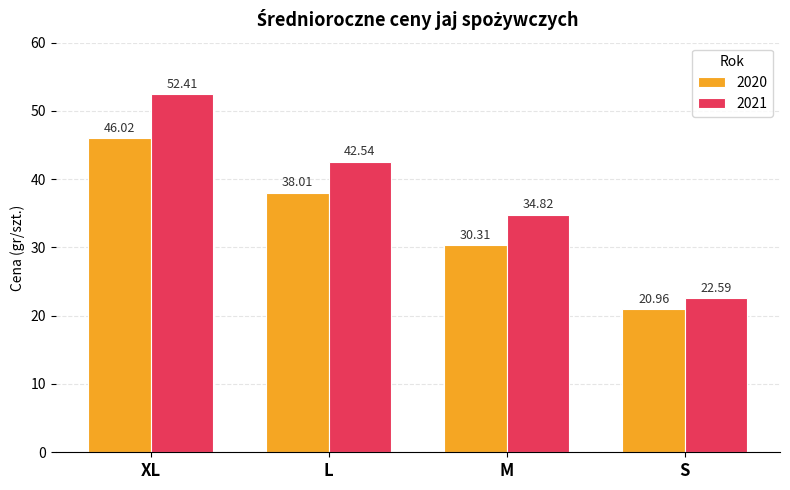

The value of 2020 at S is 21.0. True or false?

True